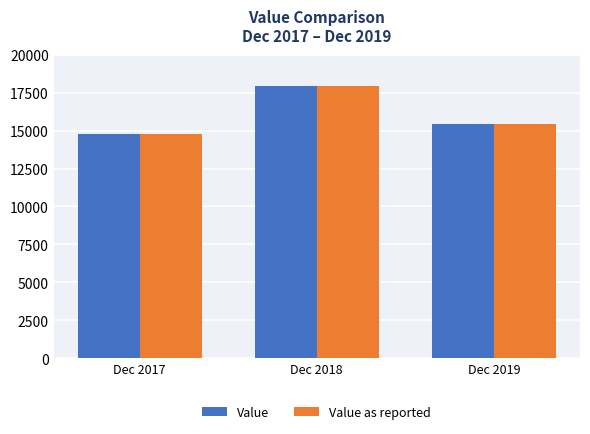

What is the average value of the Value as reported series?

16044.8